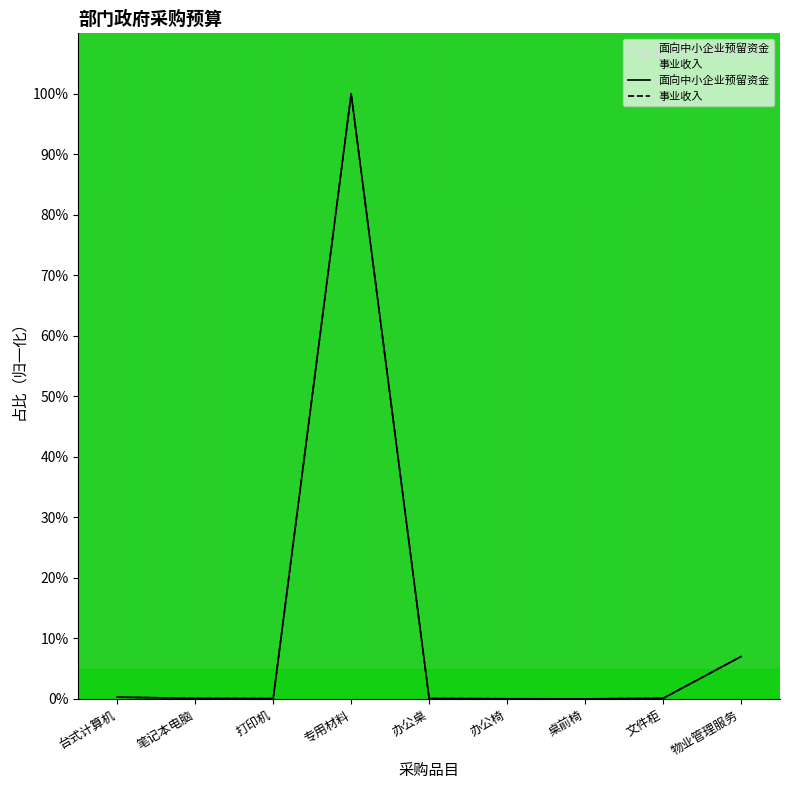

Count the number of data series in this chart.

2